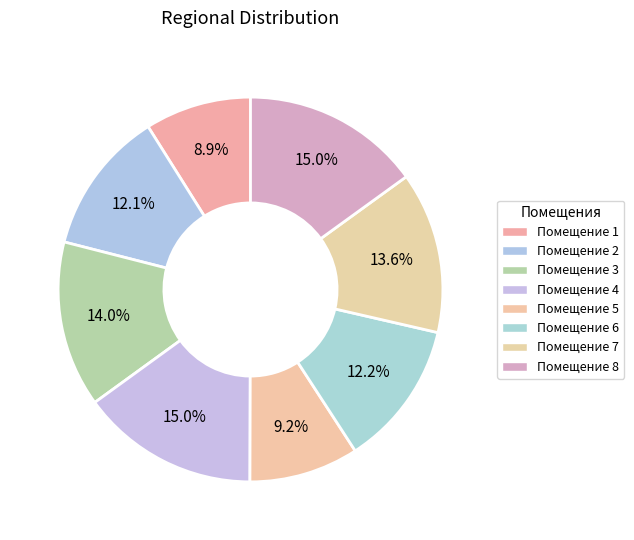

Which slice is the largest?

8